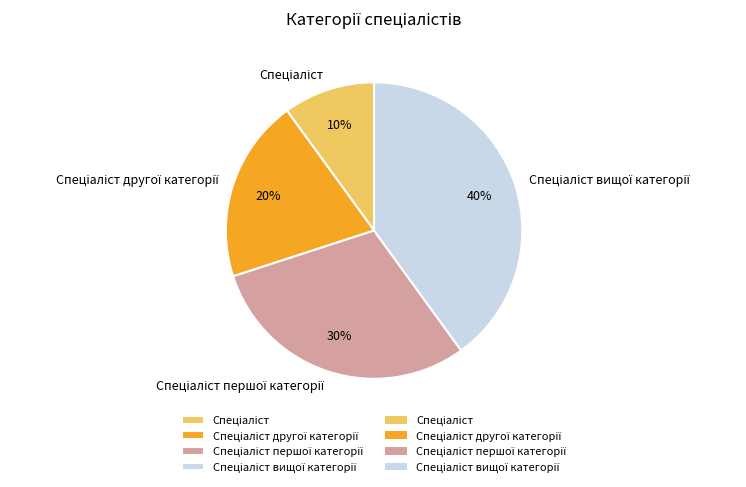

Is there any slice that represents more than half of the pie?

No